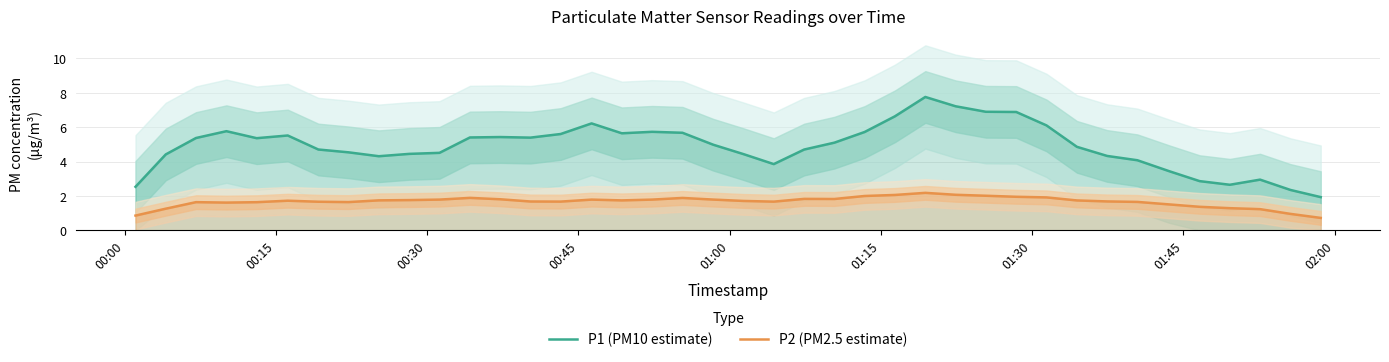

True or false: P1 (PM10 estimate) and P2 (PM2.5 estimate) intersect in this chart.

False